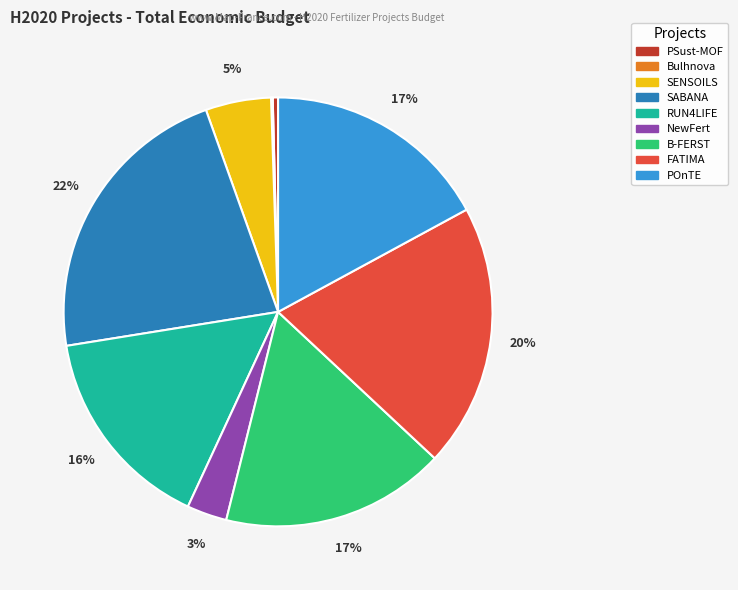

The SENSOILS slice represents 5% of the pie. True or false?

True